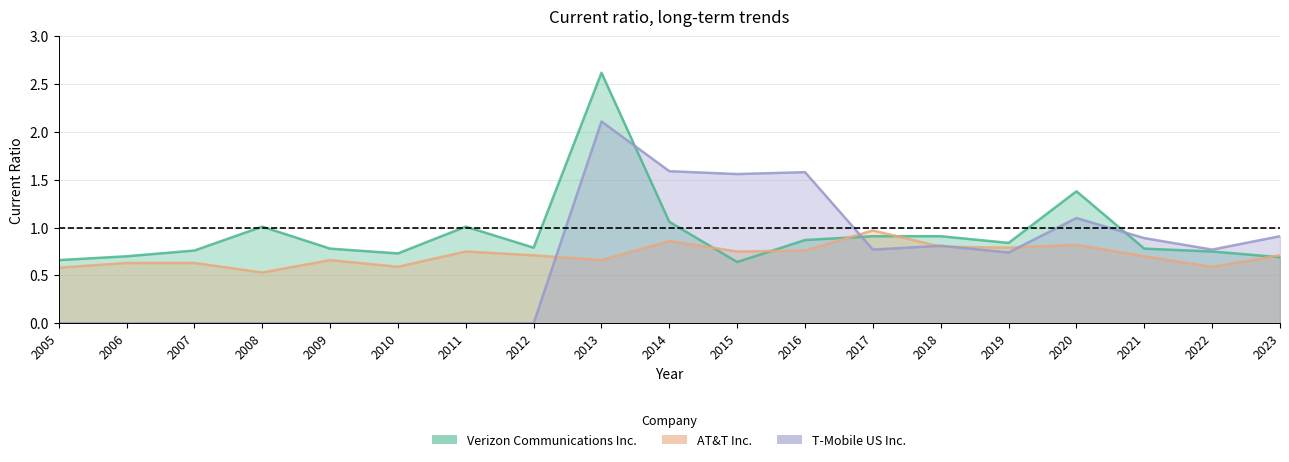

What is the total value across all series at 2008?

1.5